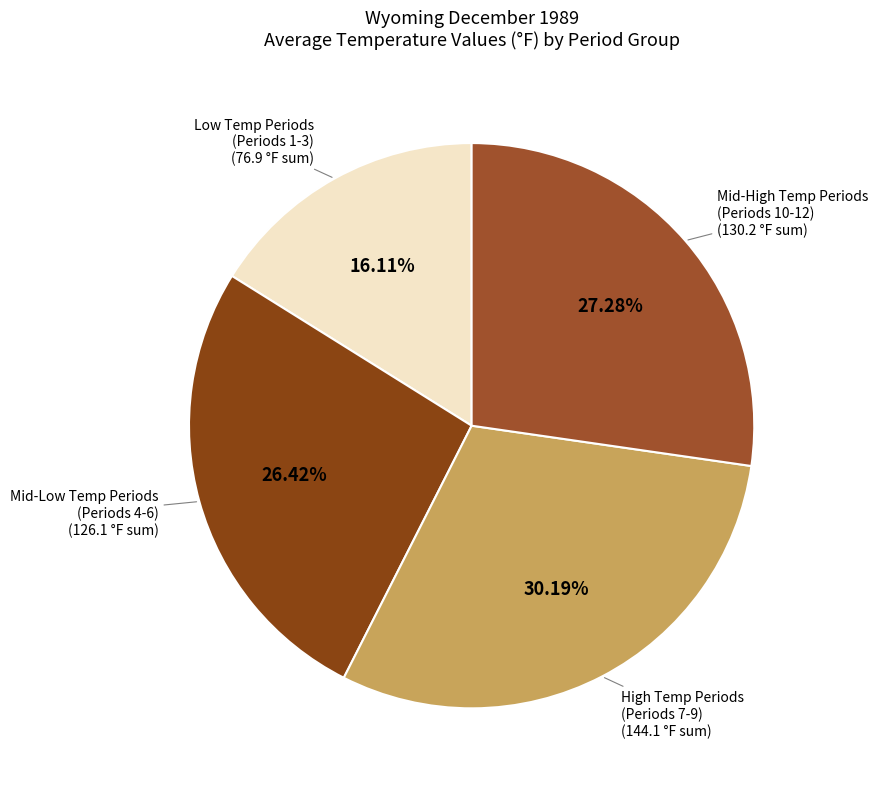

How many slices are in this pie chart?

4